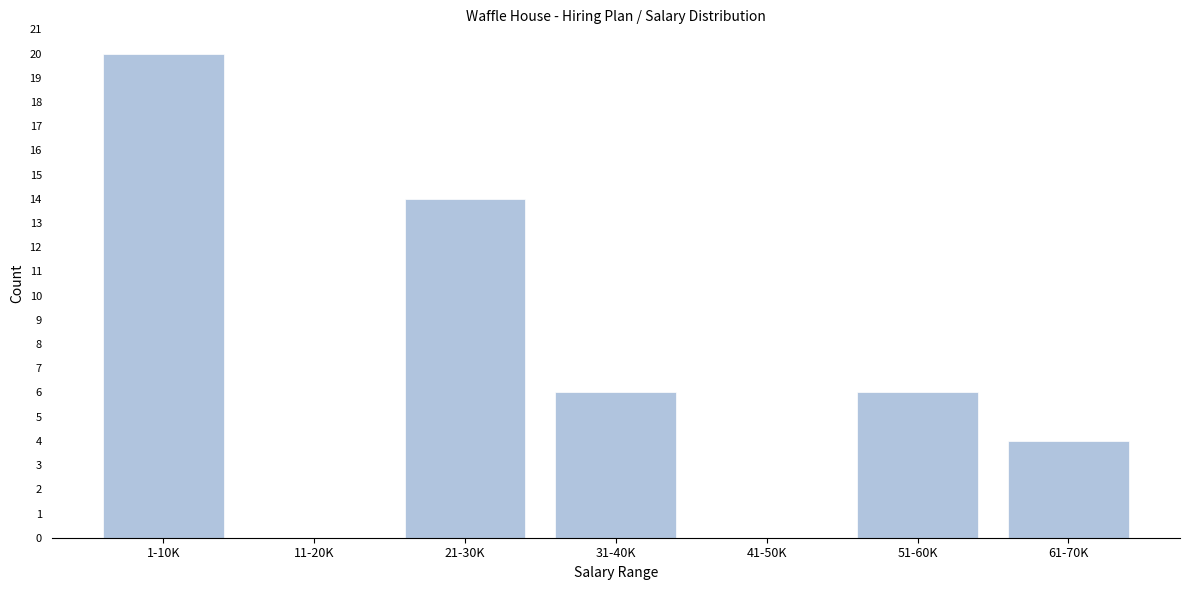

Reading left to right, extract all data points from this chart.

1-10K=20	11-20K=0	21-30K=14	31-40K=6	41-50K=0	51-60K=6	61-70K=4